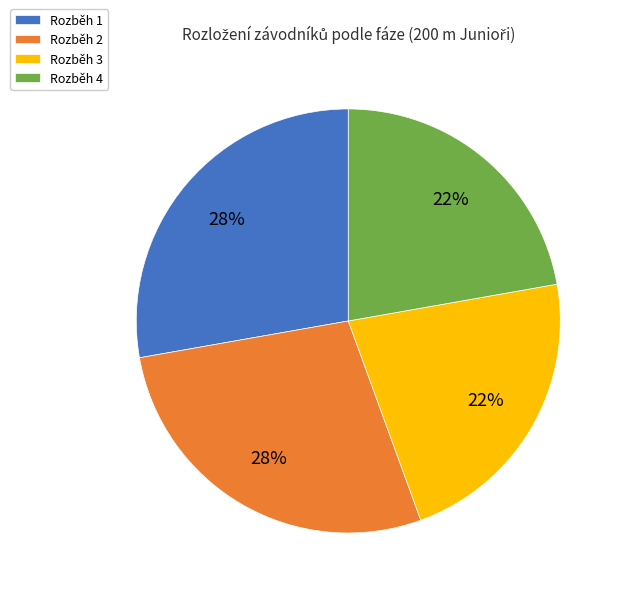

To the nearest percent, what is the average slice percentage?

25%